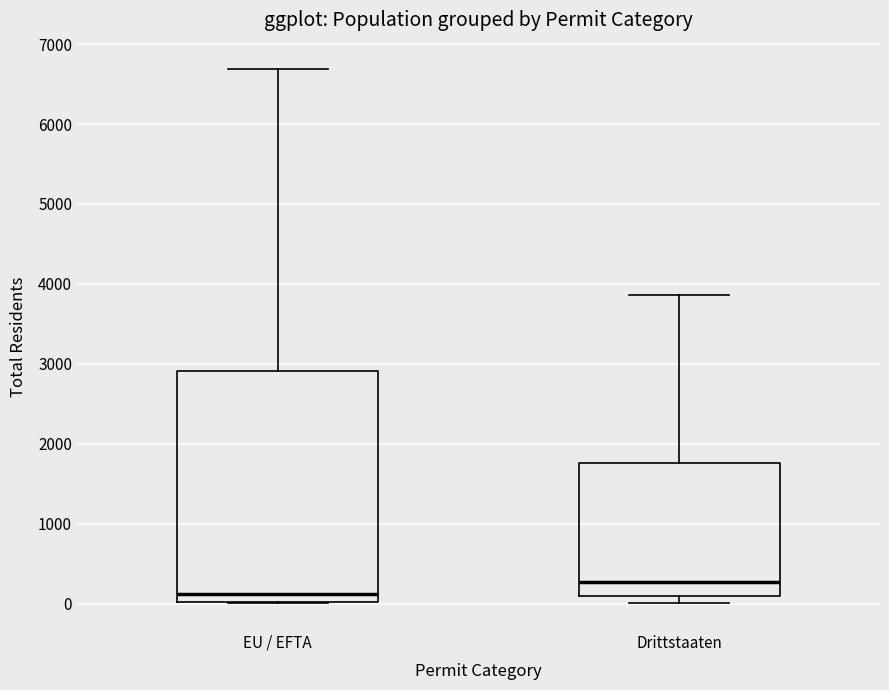

Where does the median line of the box for Drittstaaten sit on the y-axis? The values are not printed on the chart, so give them approximately, as read against the axis.

300